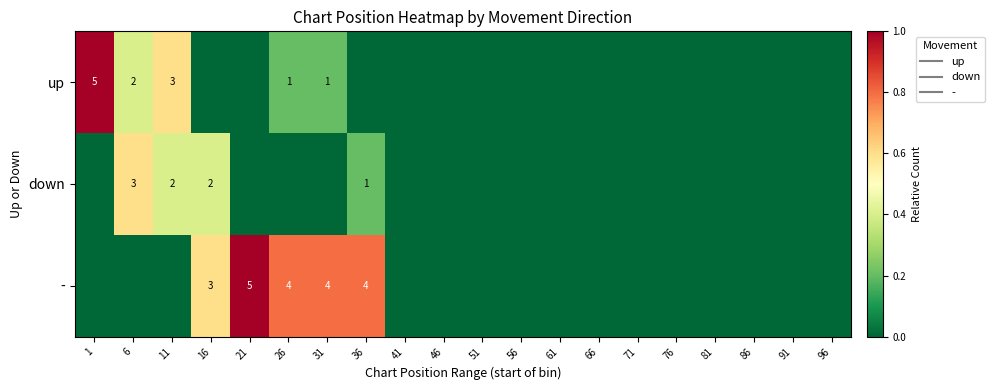

Where is down nearest to the value 0?

1